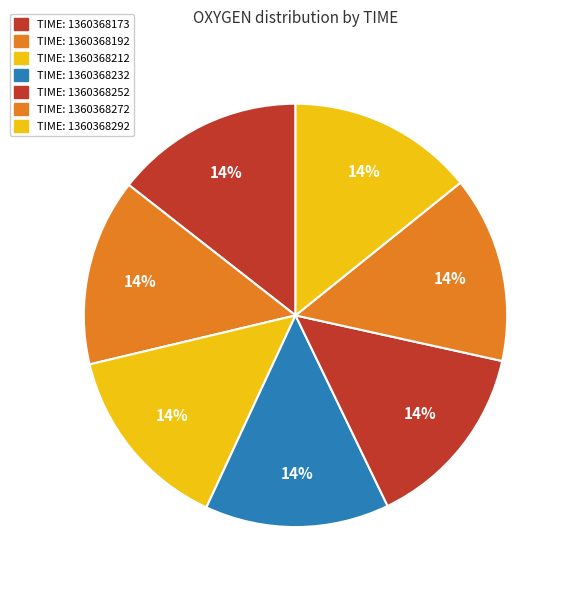

What is the largest slice in the pie chart?

1360368173